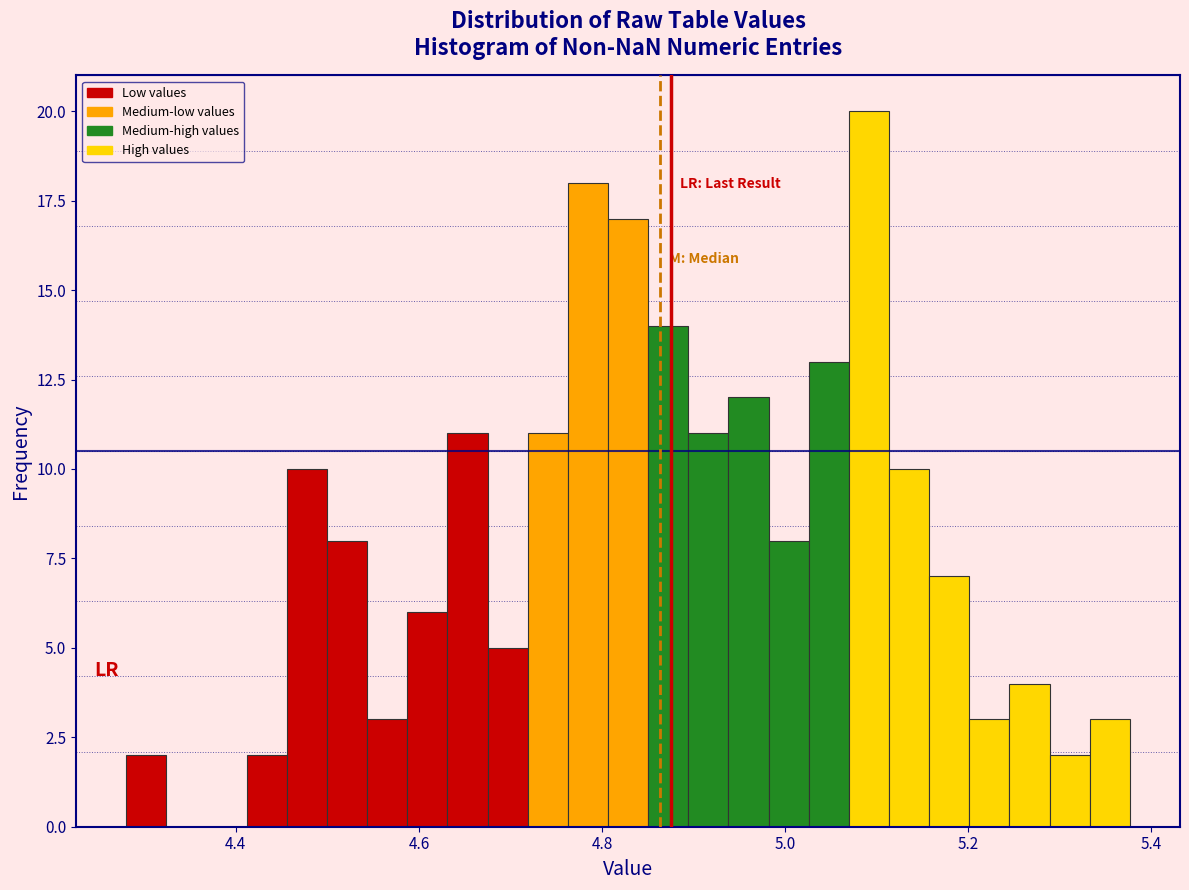

Around what value on the x-axis is the tallest bar? Give the approximate position of its centre, as read against the axis.

5.10